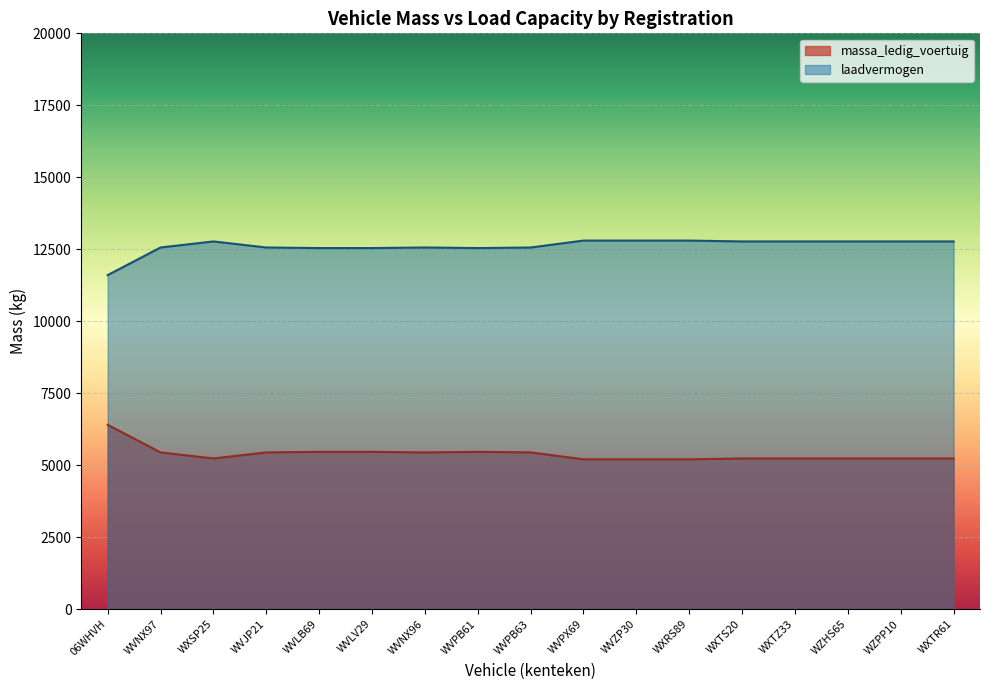

At which category is the sum across all series the highest?

06WHVH